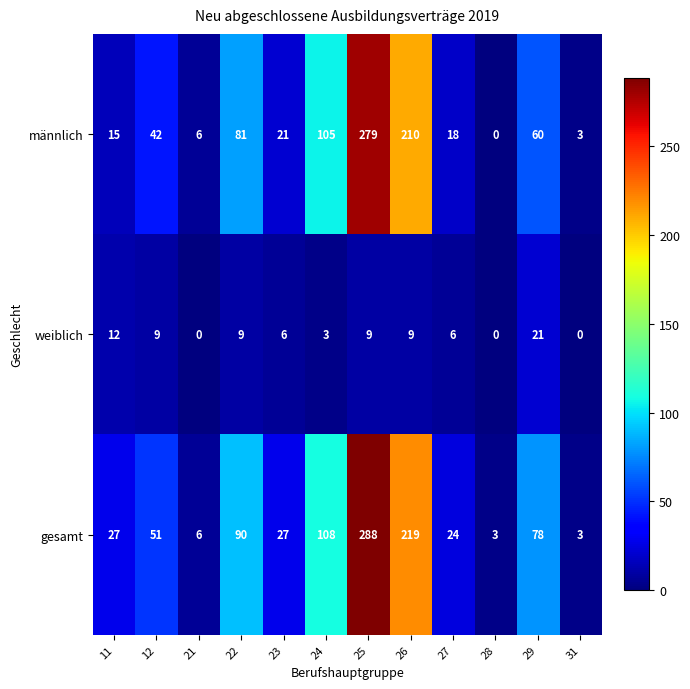

What is the spread (max minus min) of values at 22?

81